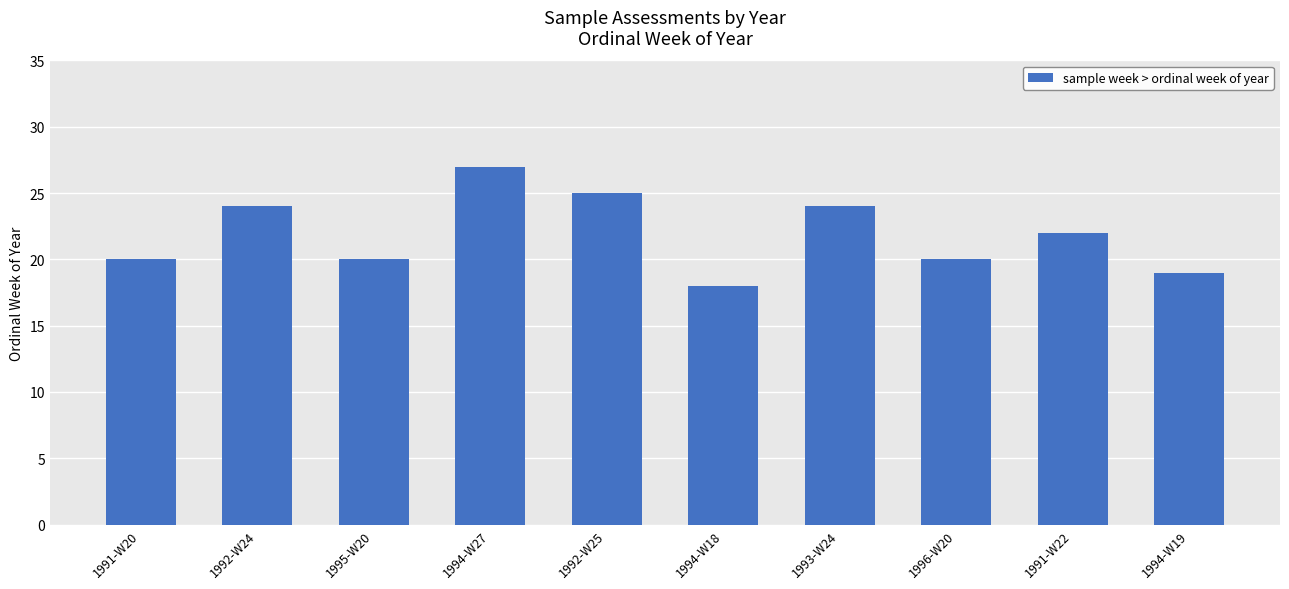

Count the number of data series in this chart.

1